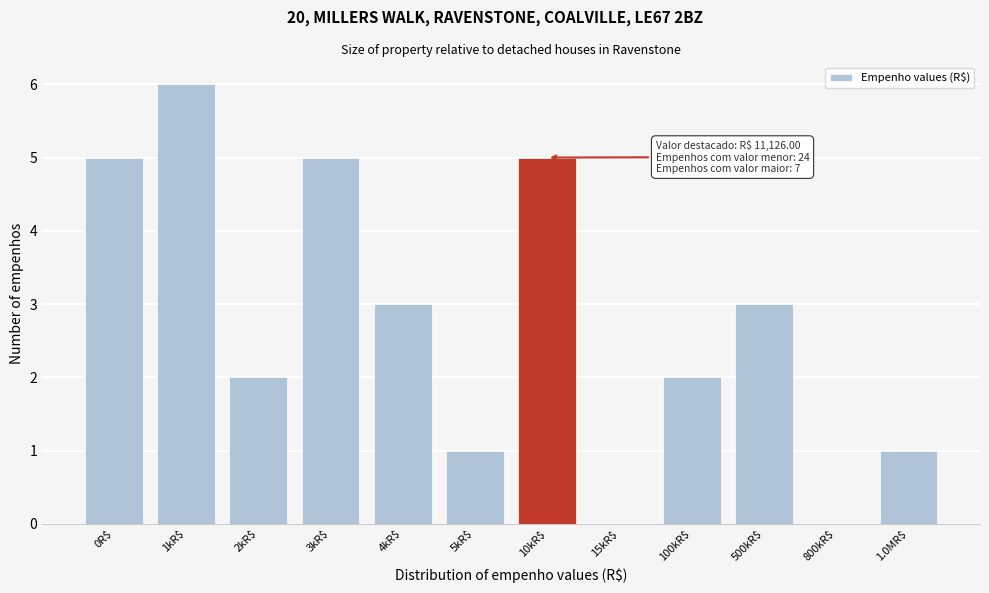

Which label corresponds to the largest value in the chart?

1kR$